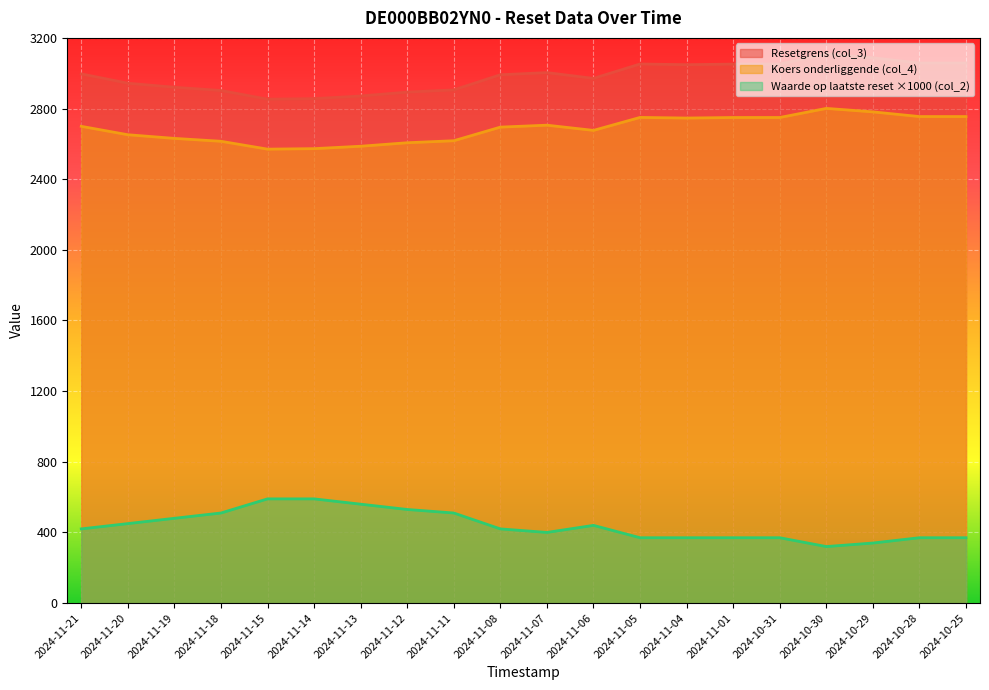

True or false: Koers onderliggende (col_4) and Waarde op laatste reset (col_2) cross at least once.

False